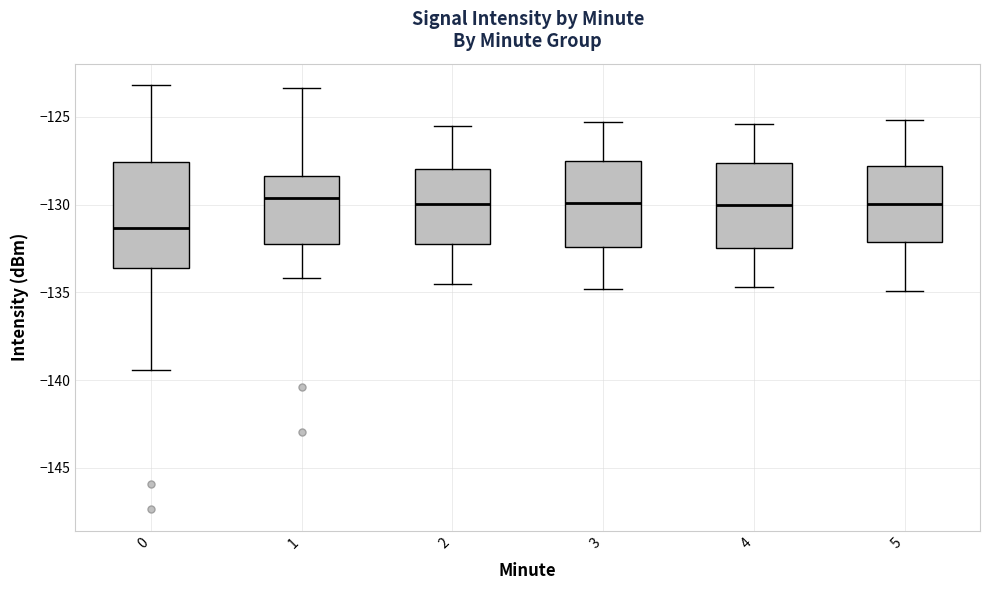

Reading left to right, read every box against the y-axis: the position of its median line, the range the box covers, and the ends of its whiskers. The values are not printed on the chart, so give them approximately, as read against the axis.

0: median -131.5, box -133.5 to -127.5, whiskers -139.5 to -123.0
1: median -129.5, box -132.0 to -128.5, whiskers -134.0 to -123.5
2: median -130.0, box -132.0 to -128.0, whiskers -134.5 to -125.5
3: median -130.0, box -132.5 to -127.5, whiskers -135.0 to -125.5
4: median -130.0, box -132.5 to -127.5, whiskers -134.5 to -125.5
5: median -130.0, box -132.0 to -128.0, whiskers -135.0 to -125.0